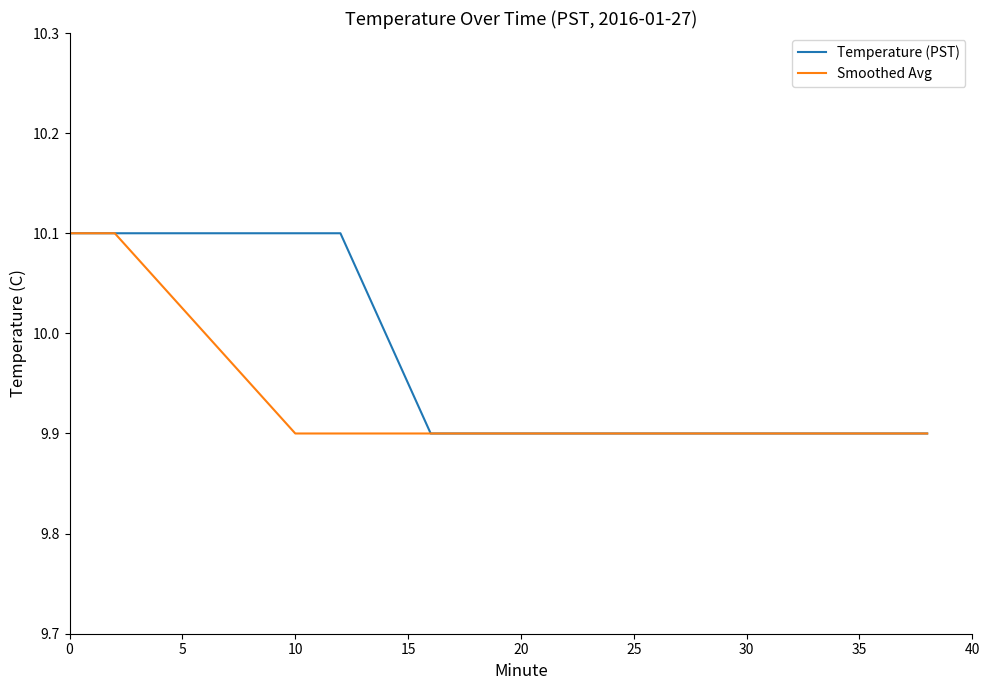

Rank the series by their average value, from highest to lowest.

Temperature (PST), Smoothed Avg